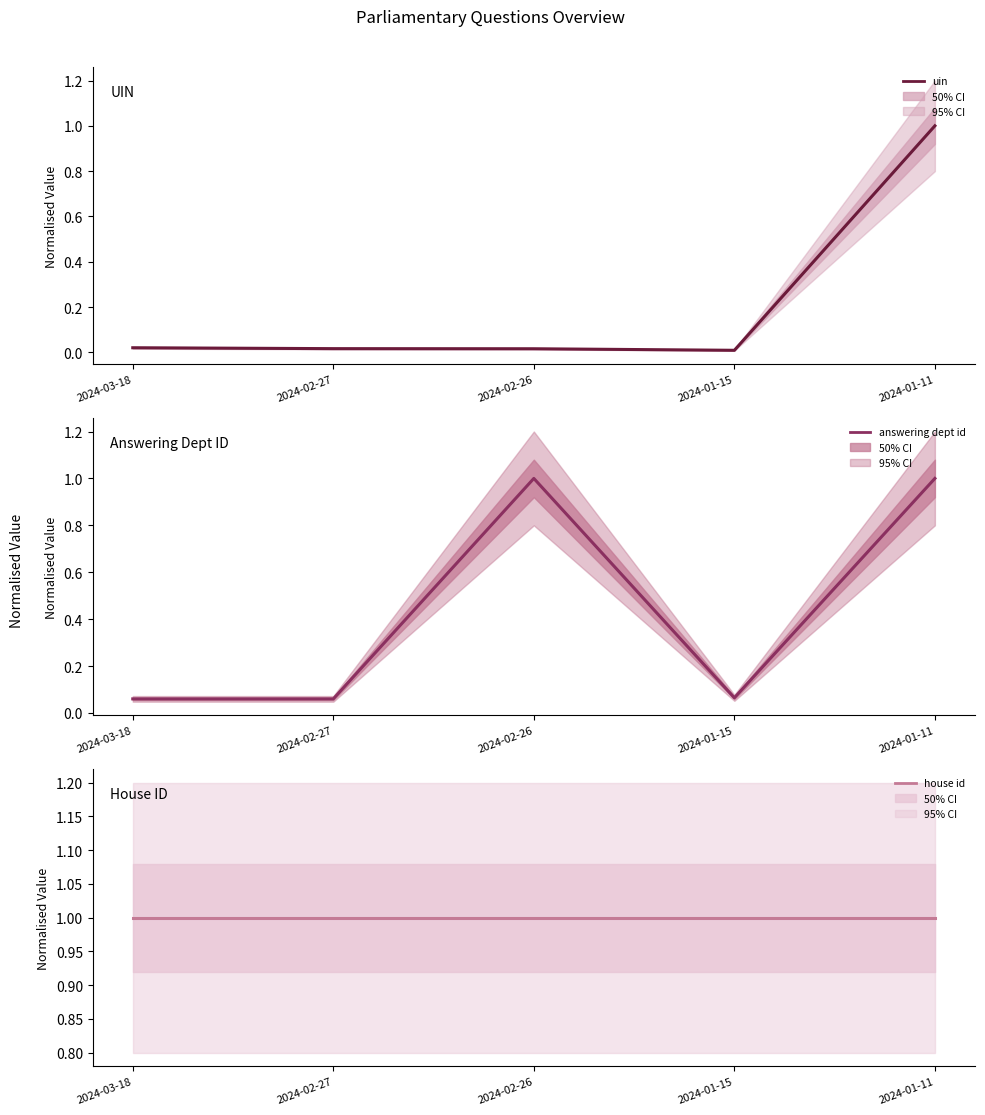

How many interior local valleys does the uin series have?

1